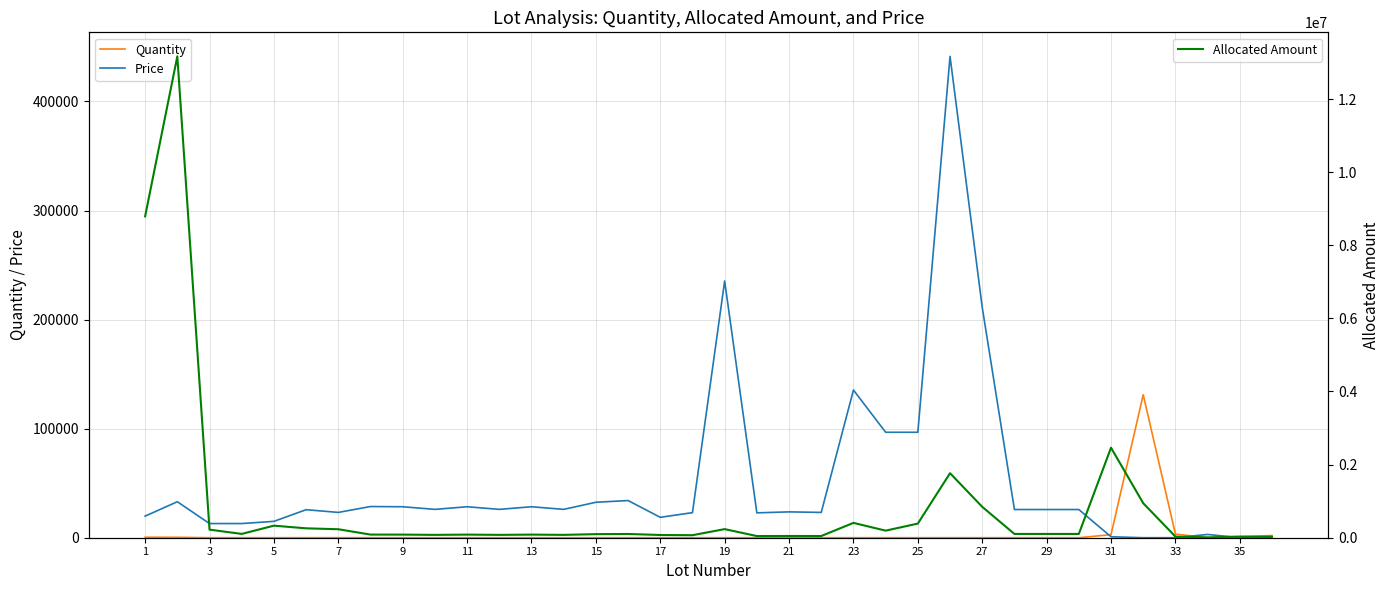

What is the sum of all Price values?

1810766